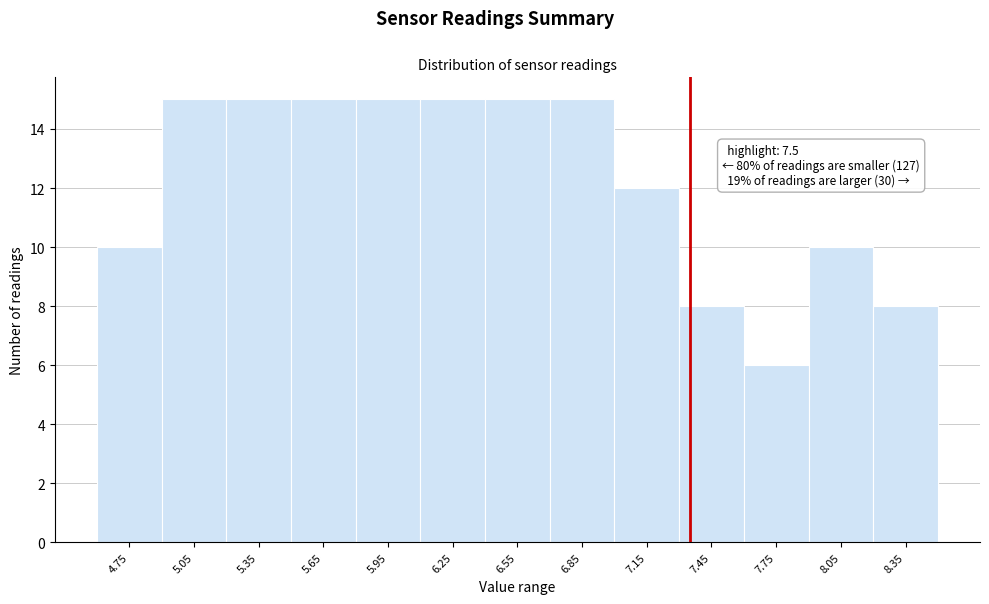

Reading left to right, list all the values displayed in this chart.

10	15	15	15	15	15	15	15	12	8	6	10	8